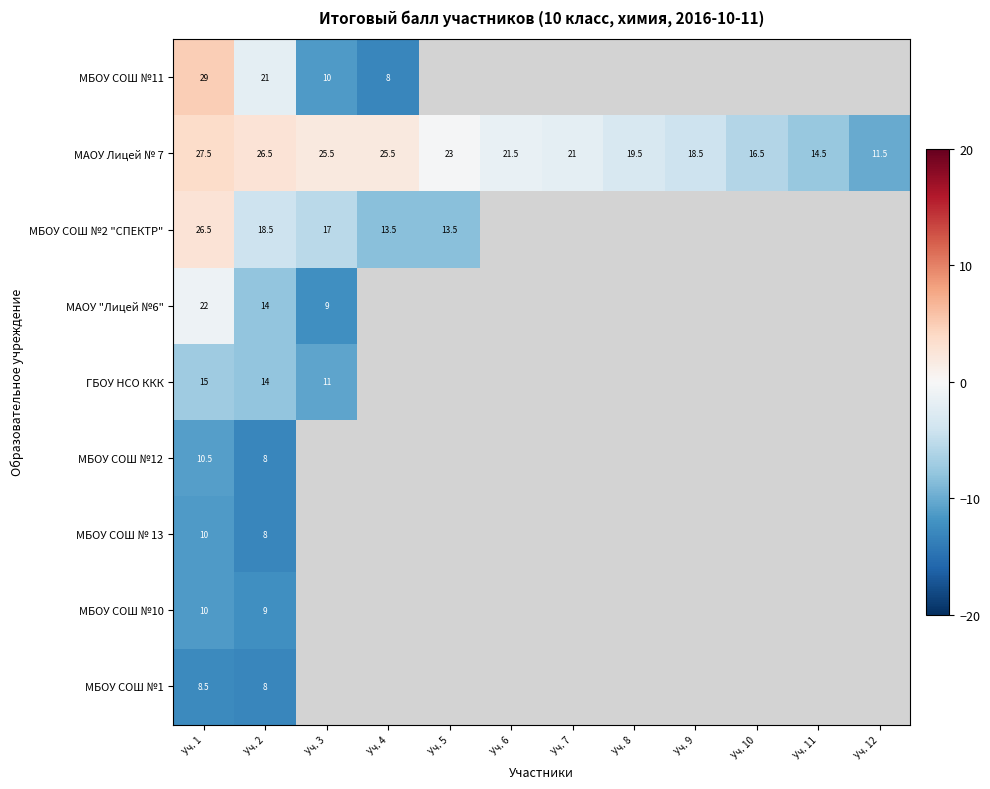

Between Уч. 8 and Уч. 9, which series saw the biggest shift?

МАОУ Лицей № 7